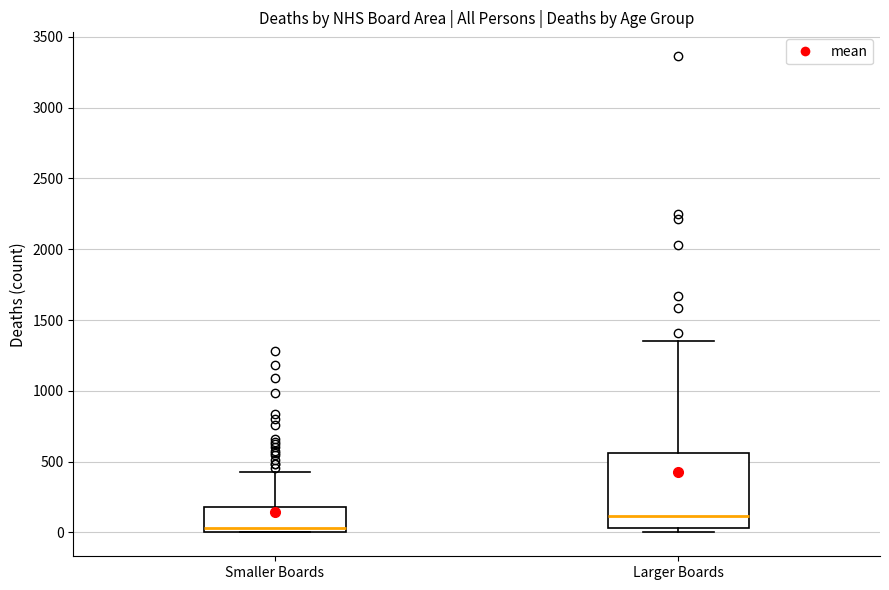

Reading left to right, transcribe this box plot: for each box, give where its median line is, the range the box spans, and where its two whiskers end, as read against the y-axis. The values are not printed on the chart, so give them approximately, as read against the axis.

Smaller Boards: median 50, box 0 to 200, whiskers 0 to 450
Larger Boards: median 100, box 50 to 550, whiskers 0 to 1350